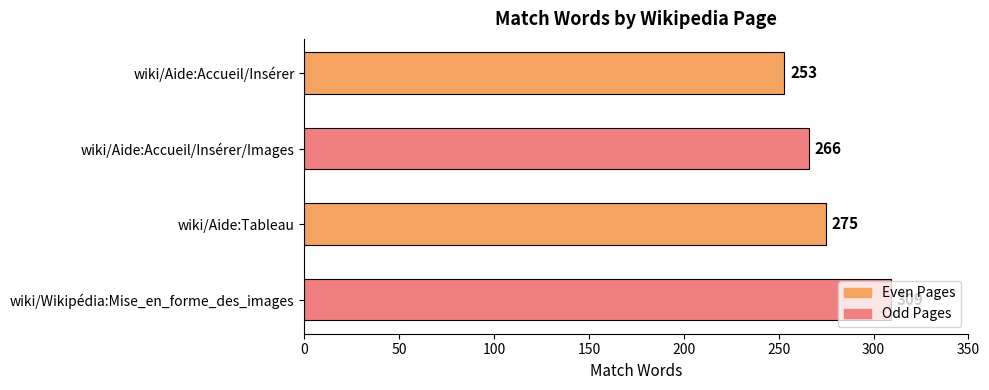

List the labels in order of value, smallest first.

wiki/Aide:Accueil/Insérer, wiki/Aide:Accueil/Insérer/Images, wiki/Aide:Tableau, wiki/Wikipédia:Mise_en_forme_des_images